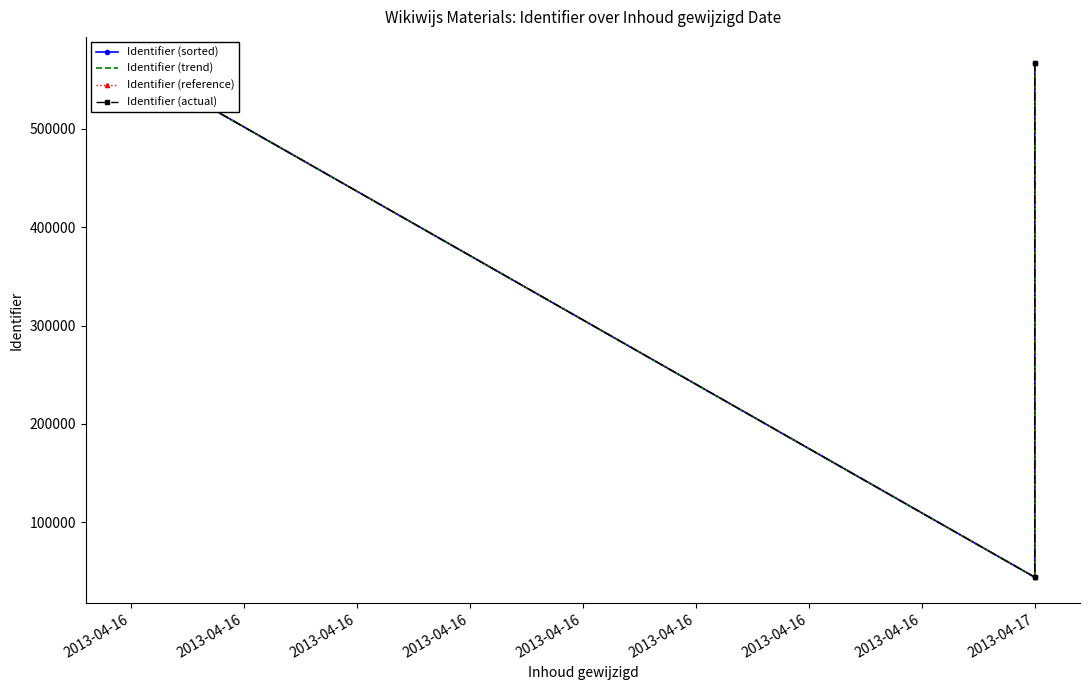

What are all the series names shown in the legend?

Identifier (sorted), Identifier (trend), Identifier (reference), Identifier (actual)